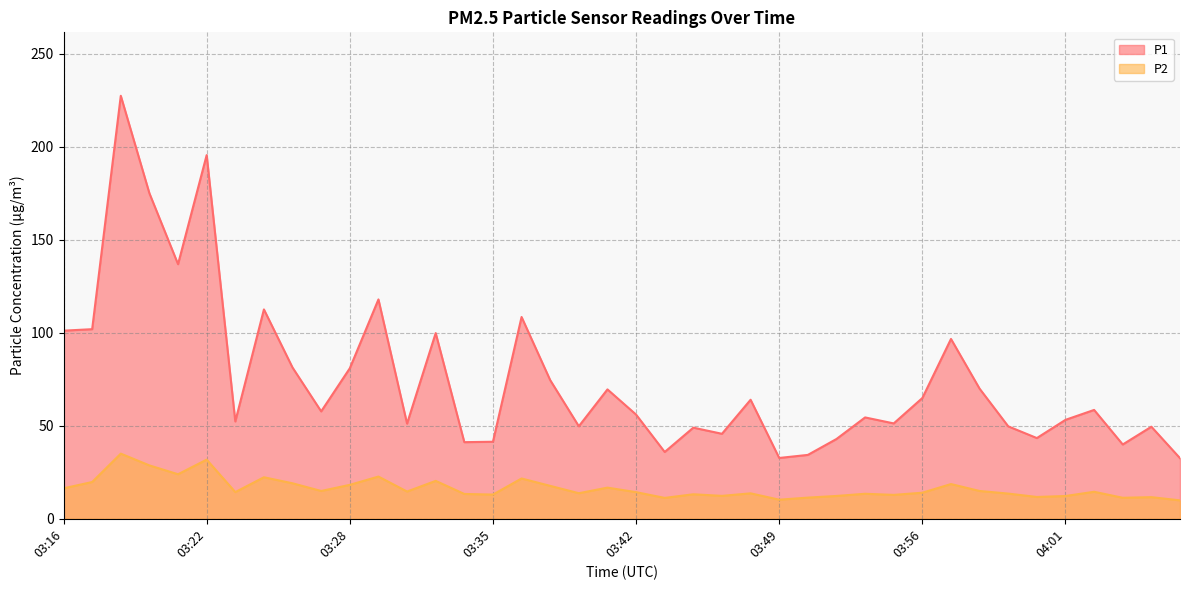

Is it true that P1 equals 69.6 at 03:41?

True